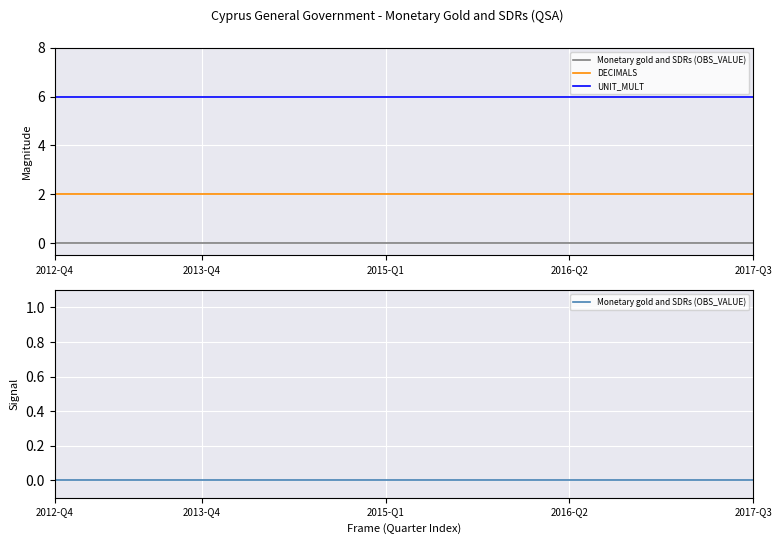

True or false: Monetary gold and SDRs (OBS_VALUE) and DECIMALS cross at least once.

False